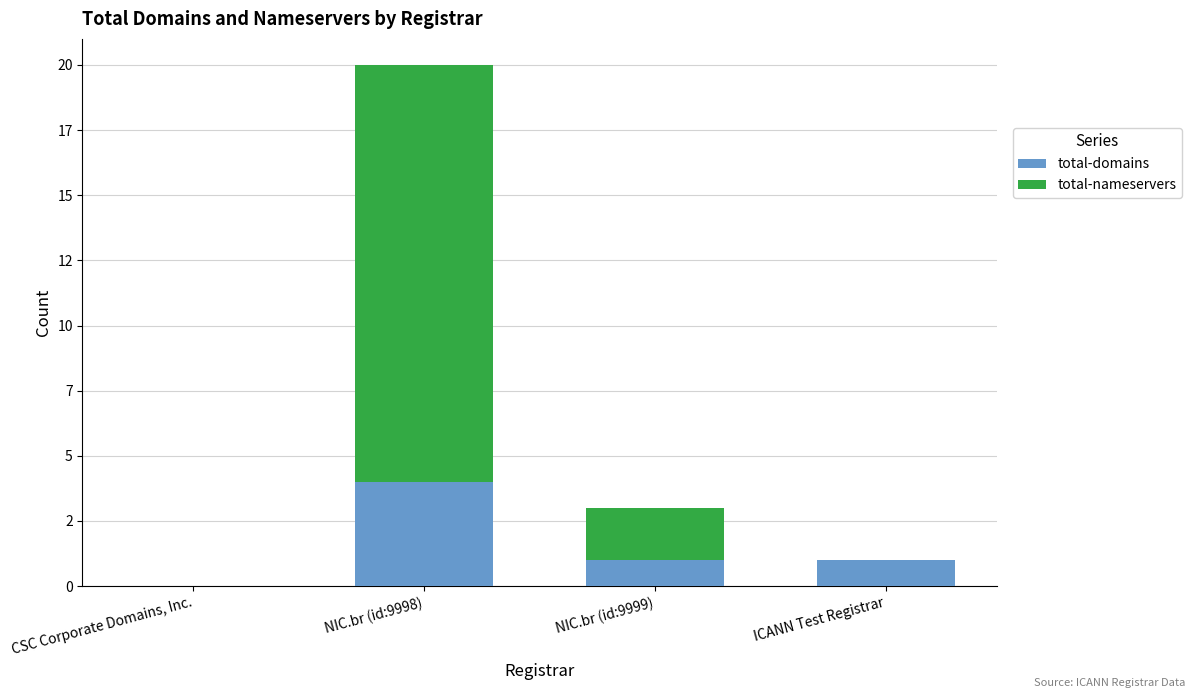

What is the sum of the total-nameservers values at NIC.br (id:9999) and ICANN Test Registrar?

2